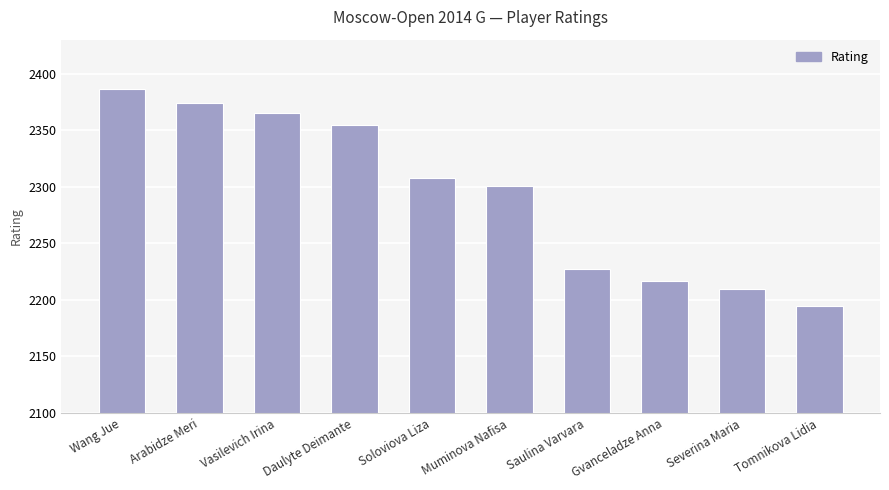

Rank the categories by value from highest to lowest.

Wang Jue, Arabidze Meri, Vasilevich Irina, Daulyte Deimante, Soloviova Liza, Muminova Nafisa, Saulina Varvara, Gvanceladze Anna, Severina Maria, Tomnikova Lidia